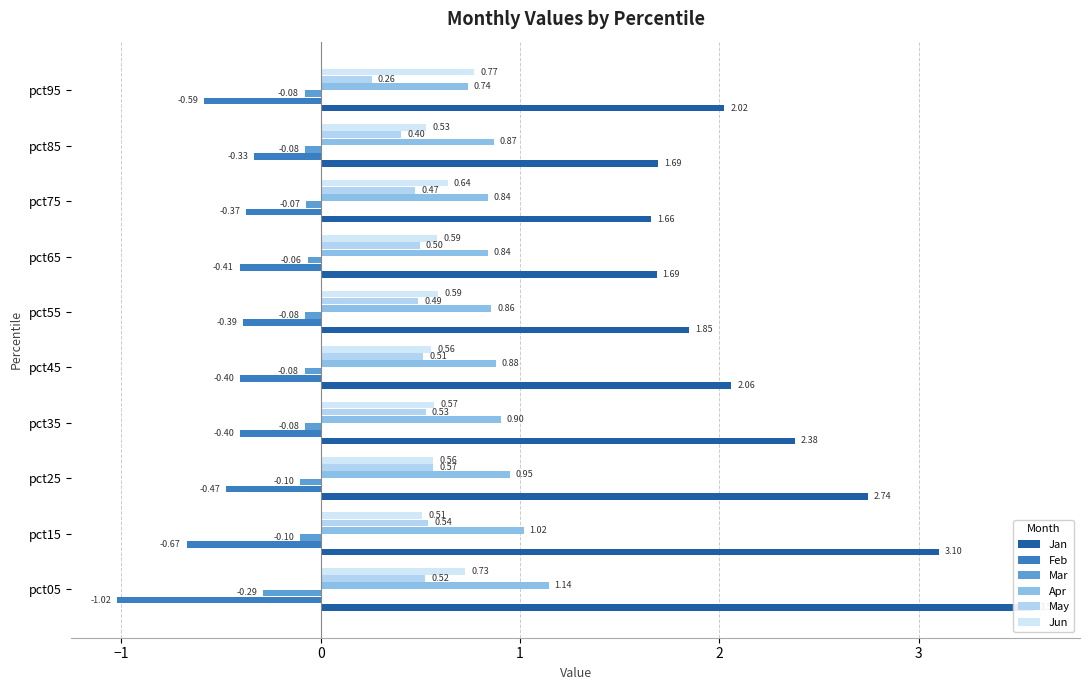

Which series has the largest total across all categories?

Jan